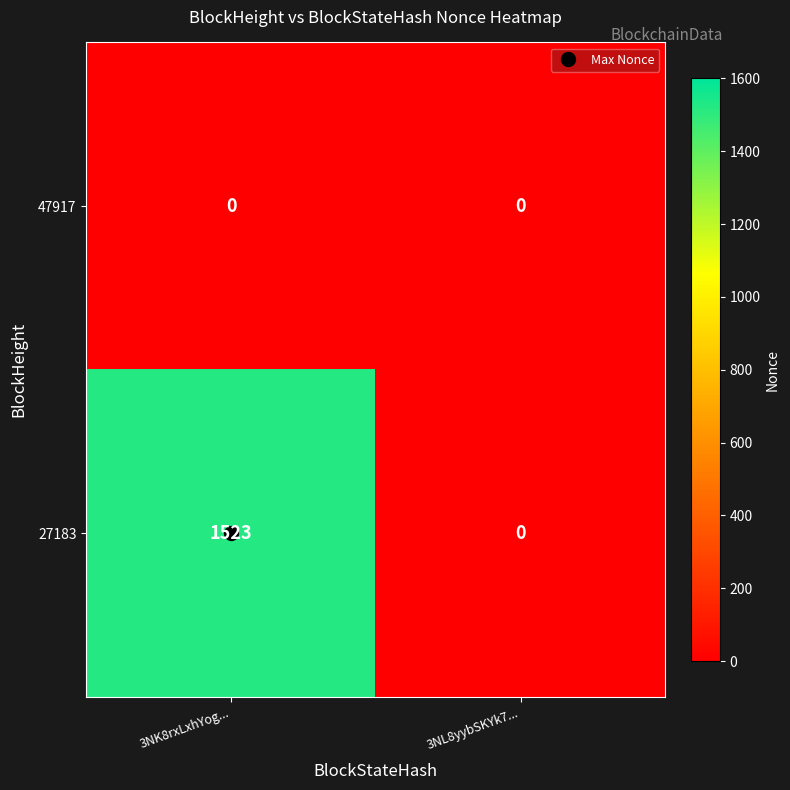

Which series has the widest spread of values?

27183